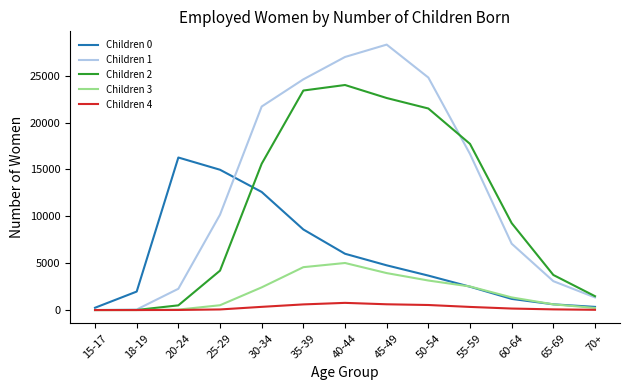

What position from the left is 35-39?

6